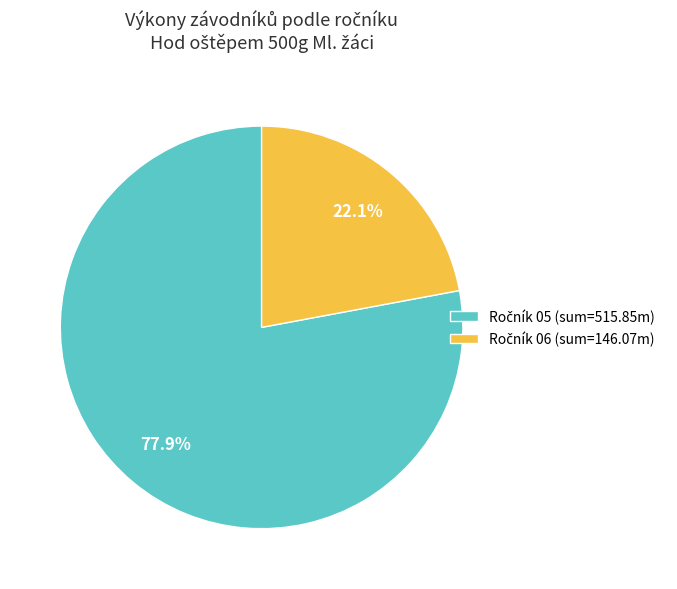

Is there a majority slice in this chart?

Yes